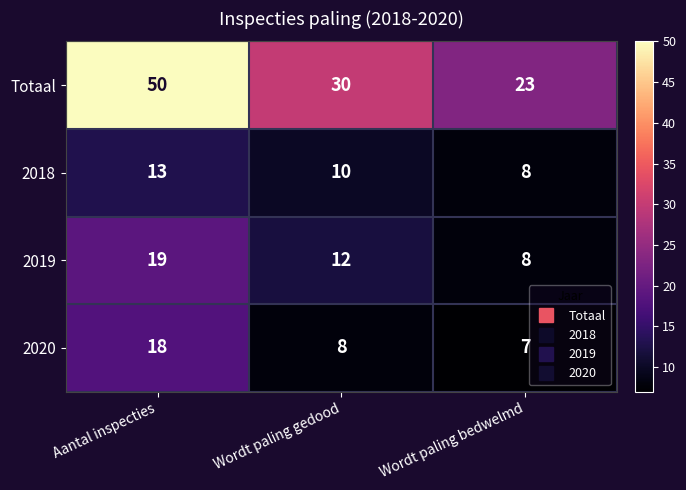

True or false: Totaal has a value of 80 at Aantal inspecties.

False